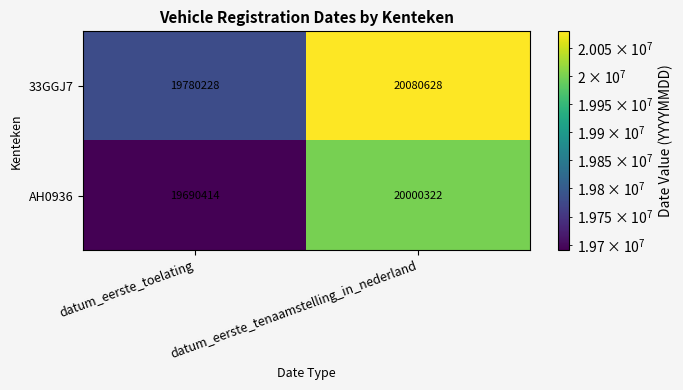

Which label corresponds to the smallest value in the chart?

datum_eerste_toelating